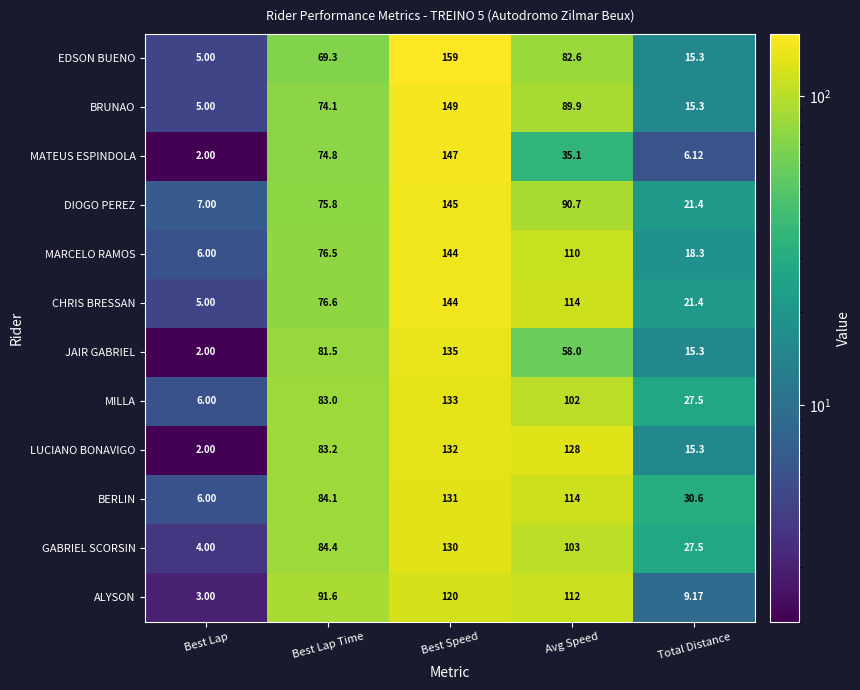

What is the difference between the highest and lowest values at Best Lap Time?

22.3